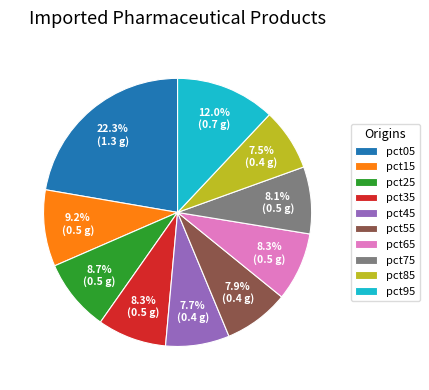

What percentage is the pct35 slice, to the nearest percent?

8%